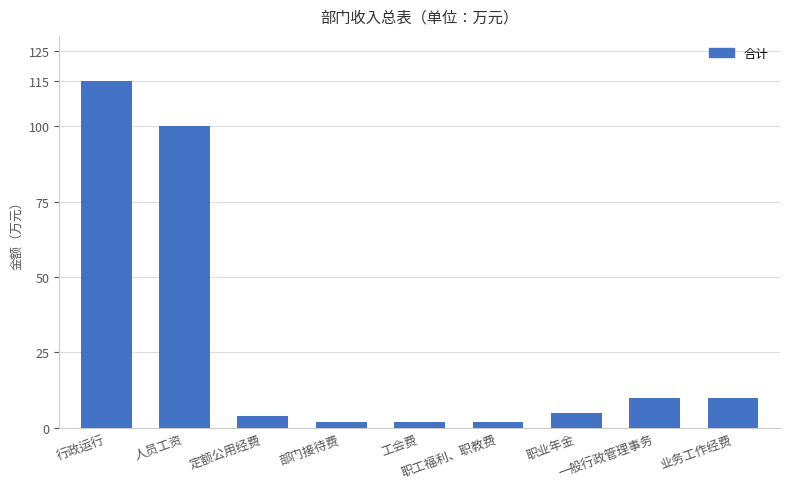

Is it true that the value at 一般行政管理事务 is 16?

False